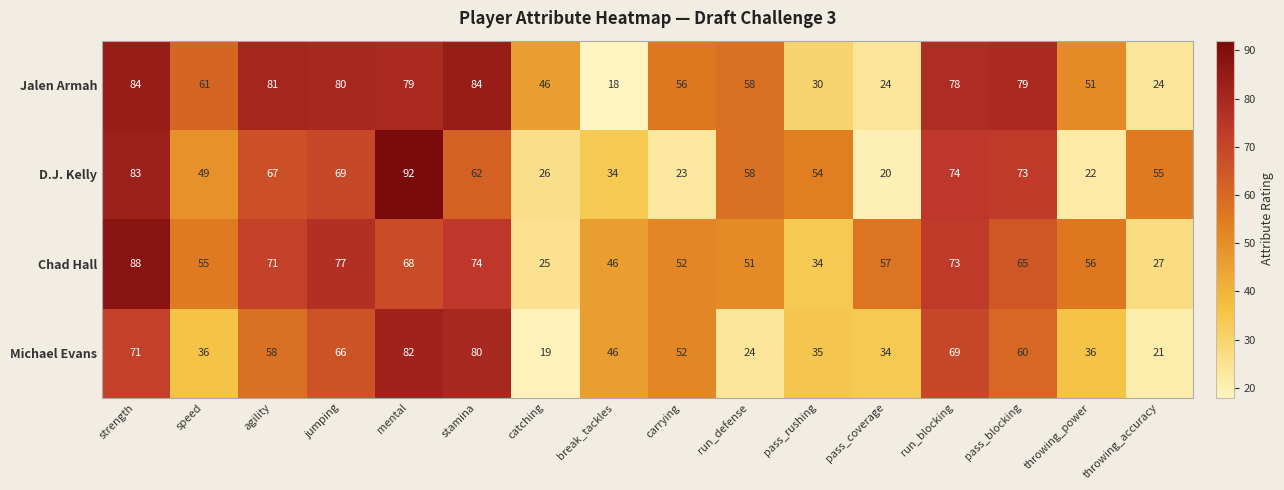

At which category is the sum across all series the highest?

strength